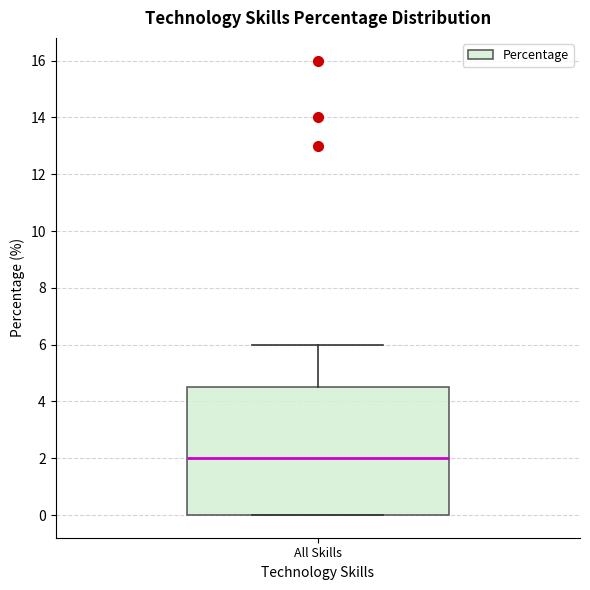

Transcribe this box plot: give where the median line is, the range the box spans, and where the two whiskers end, as read against the y-axis. The values are not printed on the chart, so give them approximately, as read against the axis.

median 2.0, box 0.0 to 4.6, whiskers 0.0 to 6.0